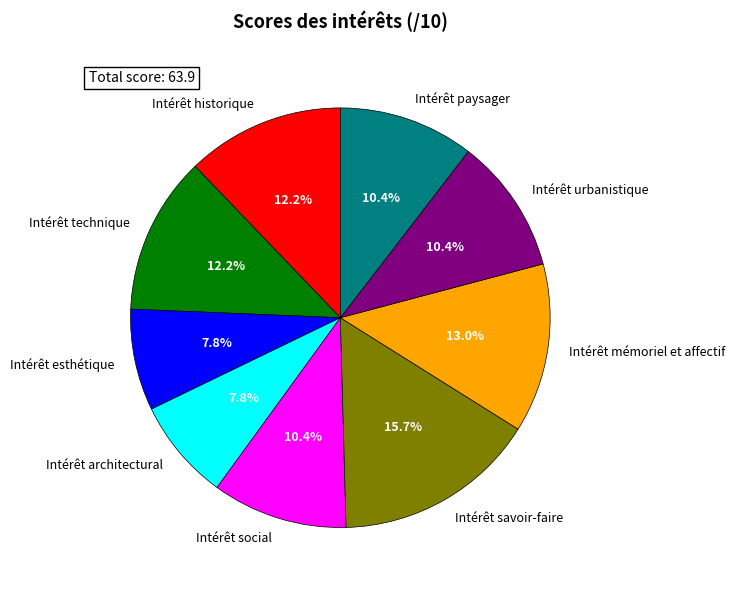

How many segments does this pie chart have?

9